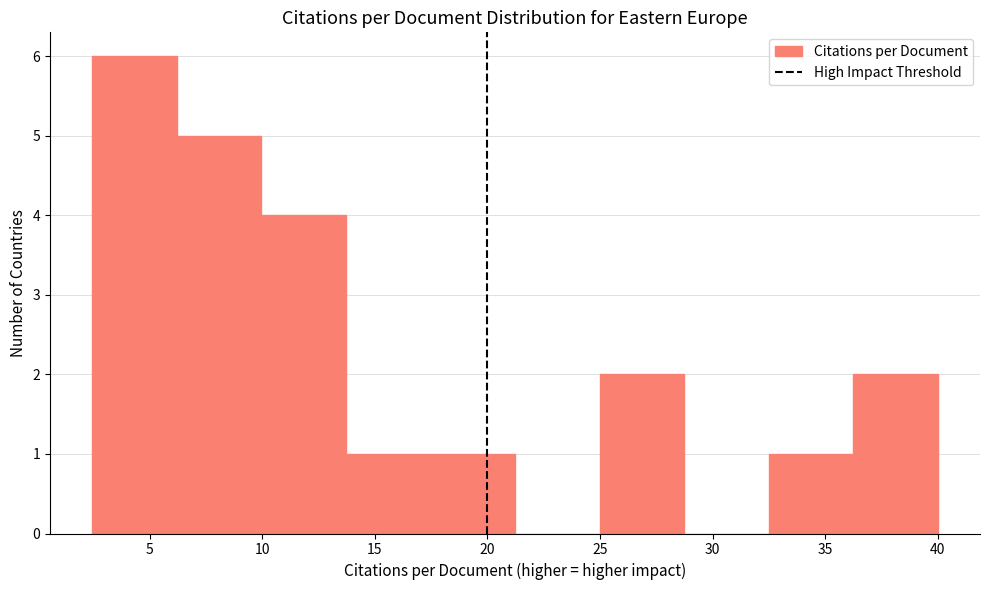

How tall is the bar that spans 6.0 to 10.0 on the x-axis? Neither the bar edges nor the heights are printed on the chart, so give them approximately, as read against the axes.

5